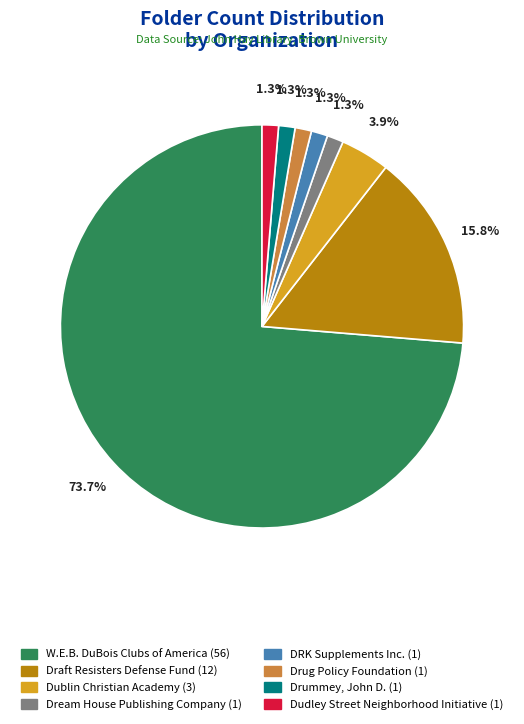

Is there any slice that represents more than half of the pie?

Yes